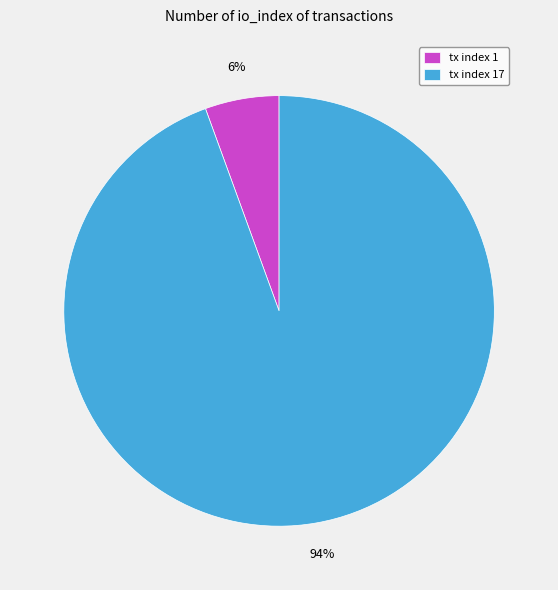

Which slice is the largest?

tx index 17